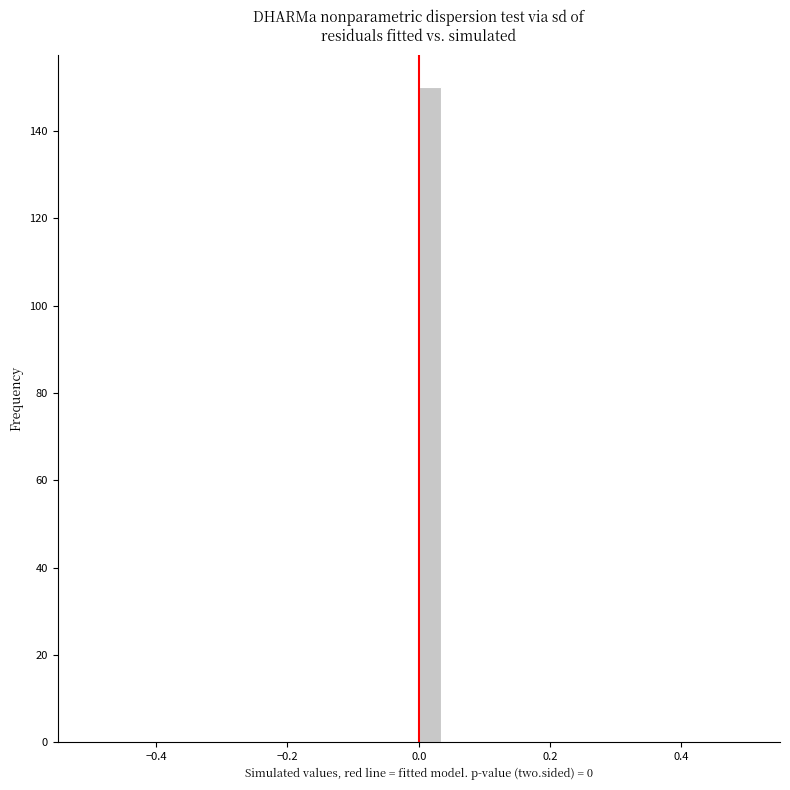

Read against the x-axis, roughly where is the centre of the tallest bar?

0.02